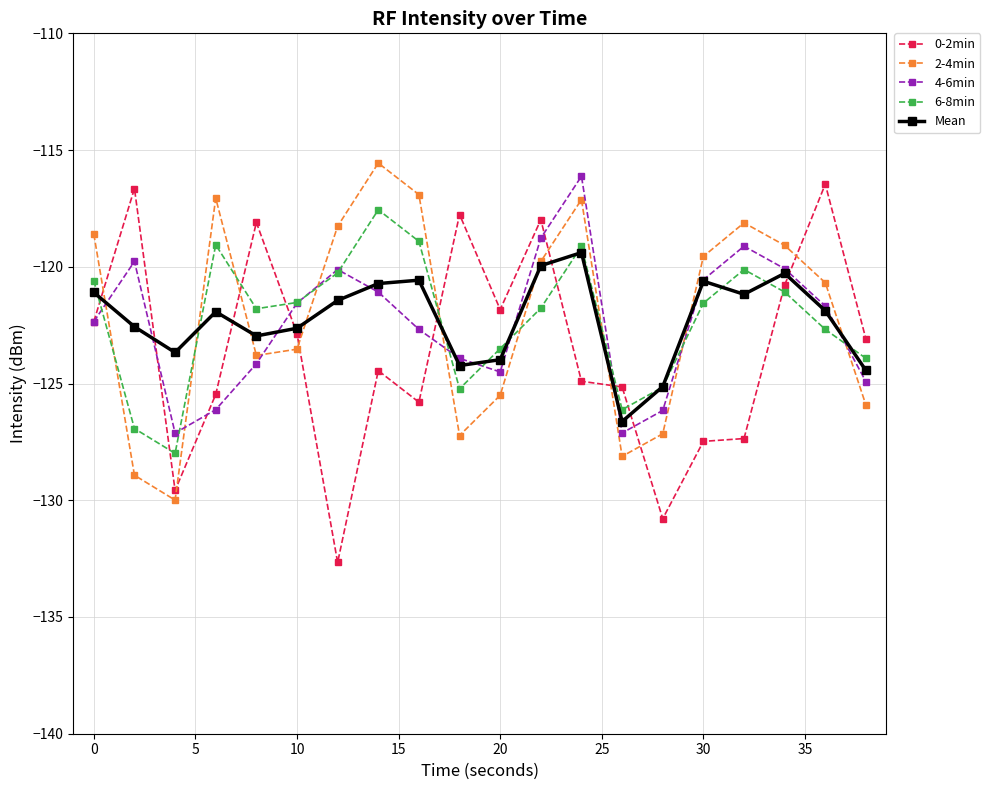

True or false: 2-4min and 6-8min intersect in this chart.

True